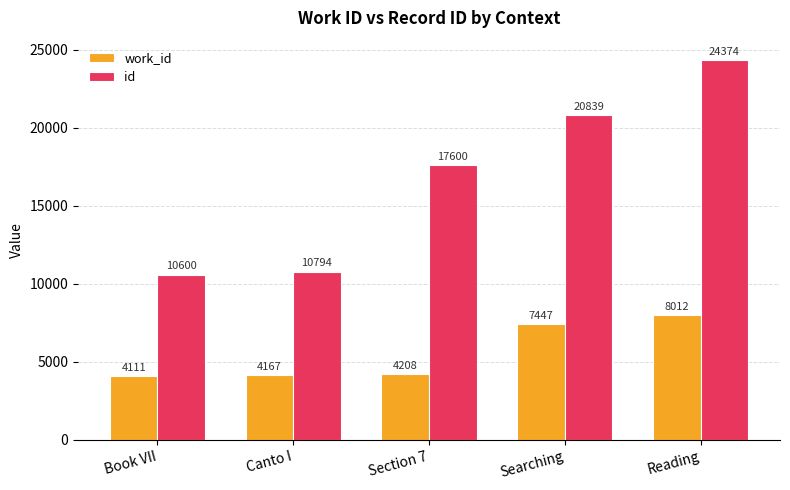

Is the value of work_id at Book VII greater than the value of id at Reading?

No